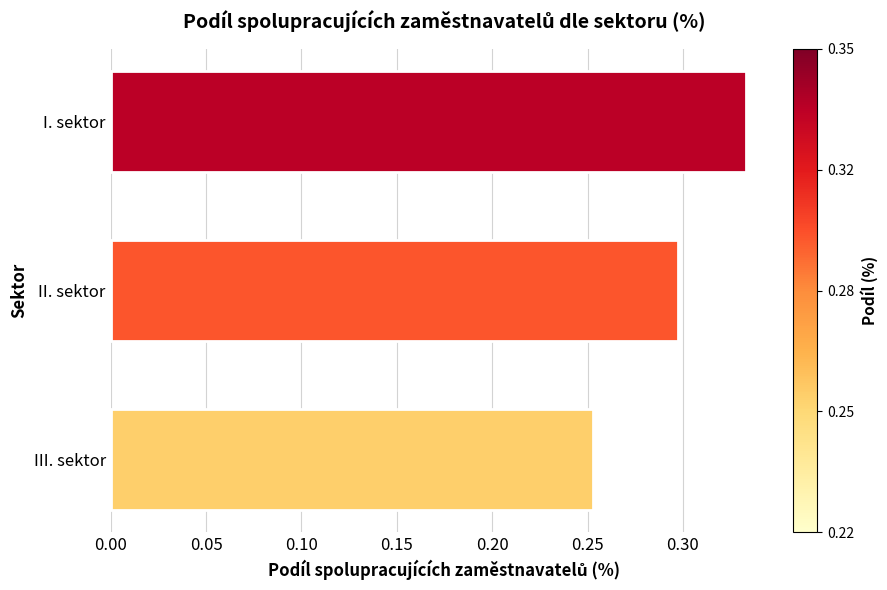

How many bars are there in total?

3